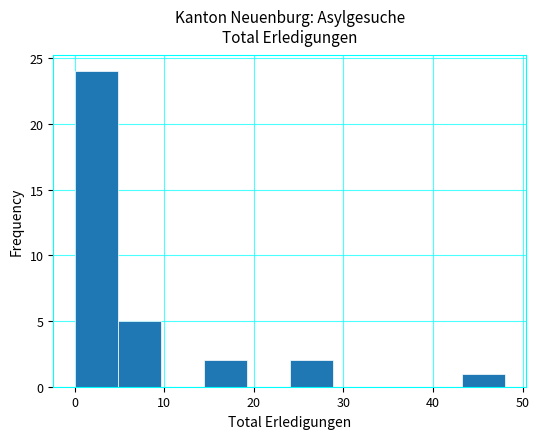

What is the height of the bar covering 24.0 to 28.8 on the x-axis? Neither the bar edges nor the heights are printed on the chart, so give them approximately, as read against the axes.

2